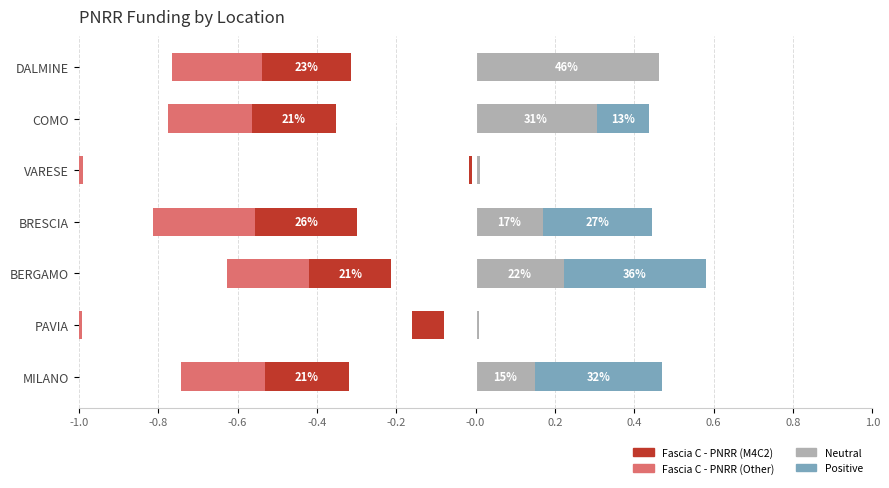

At PAVIA, list the series in order from smallest to largest.

Fascia C - PNRR (Other), Fascia C - PNRR (M4C2), Positive, Neutral